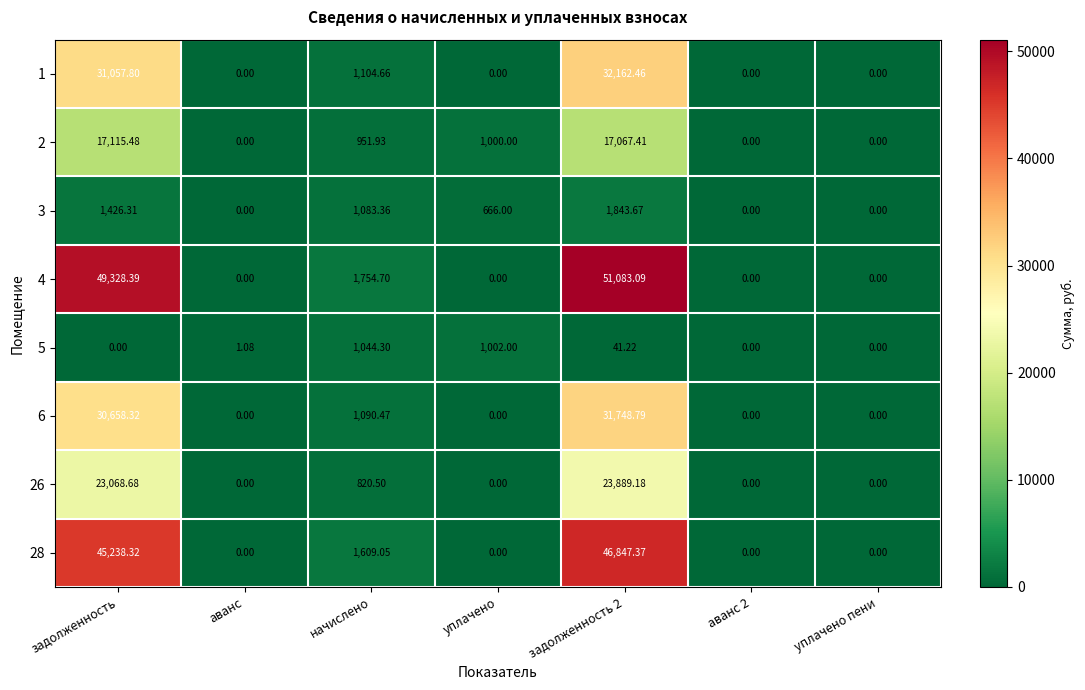

What is the maximum value shown in the chart?

51083.1